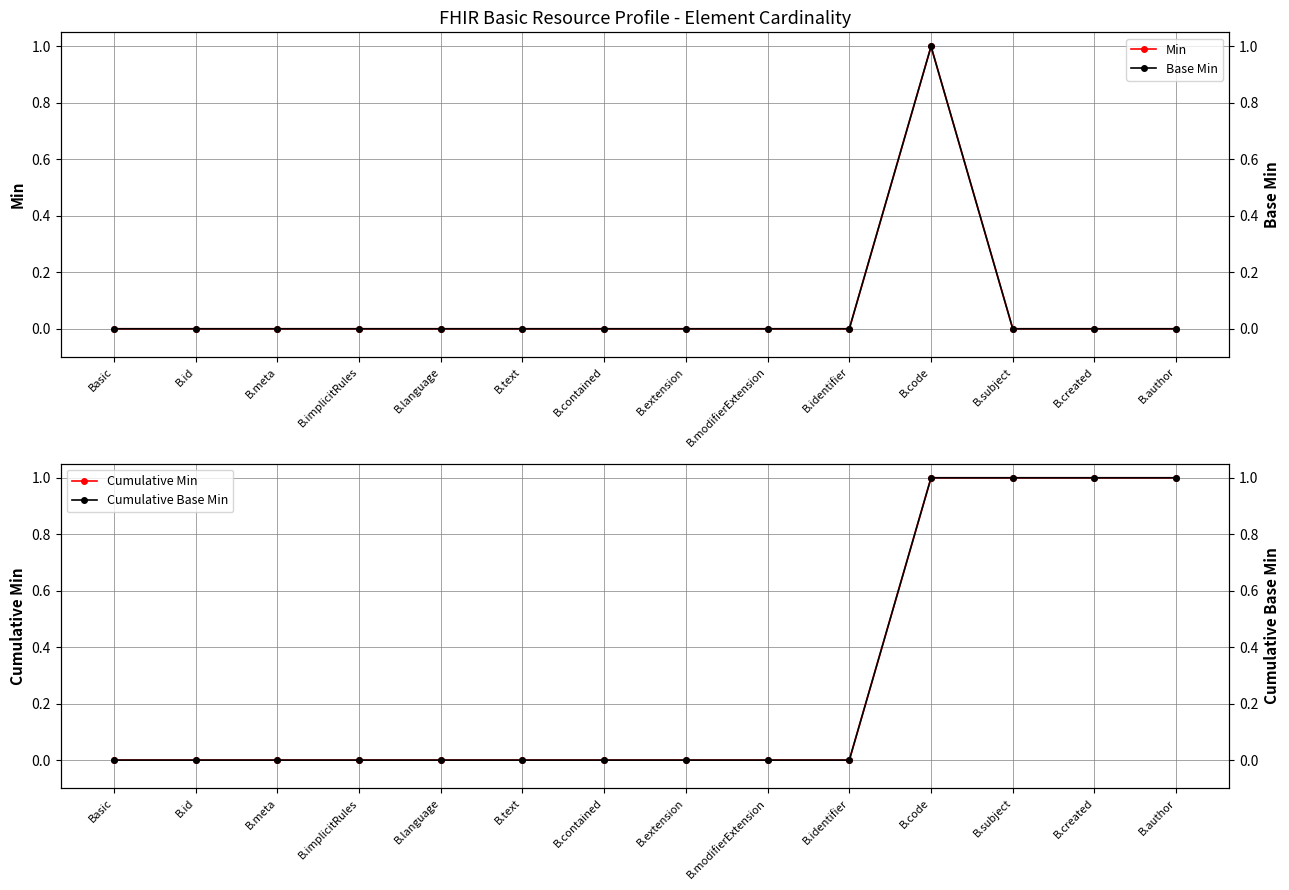

Count the number of categories in the chart.

14